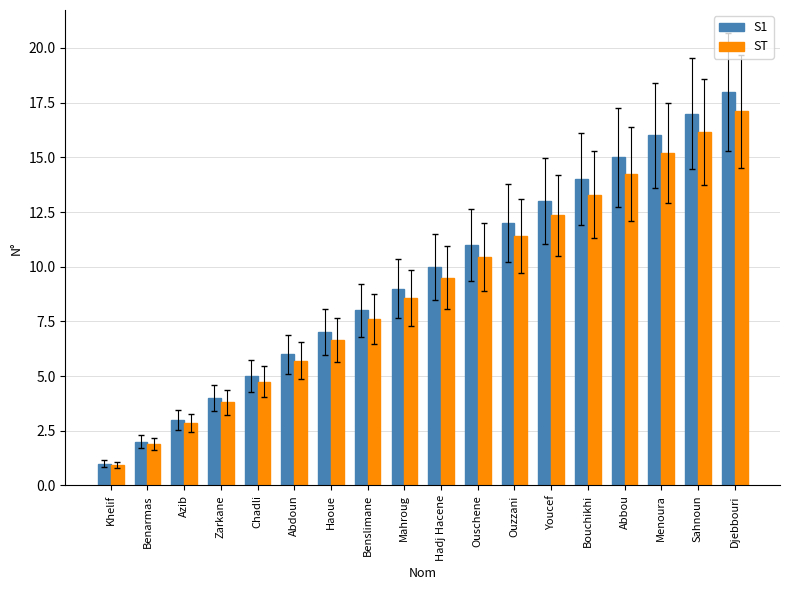

Is the value of S1 at Sahnoun greater than the value of ST at Benslimane?

Yes